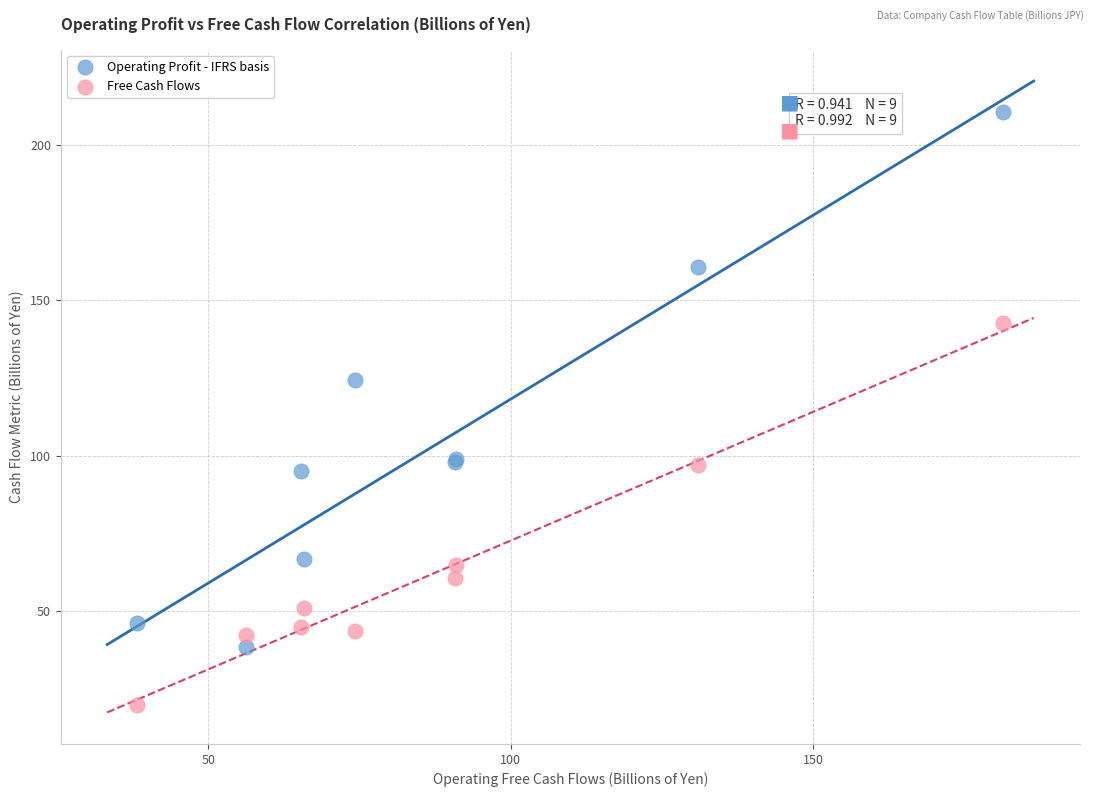

What are all the series names shown in the legend?

Operating Profit - IFRS basis, Free Cash Flows